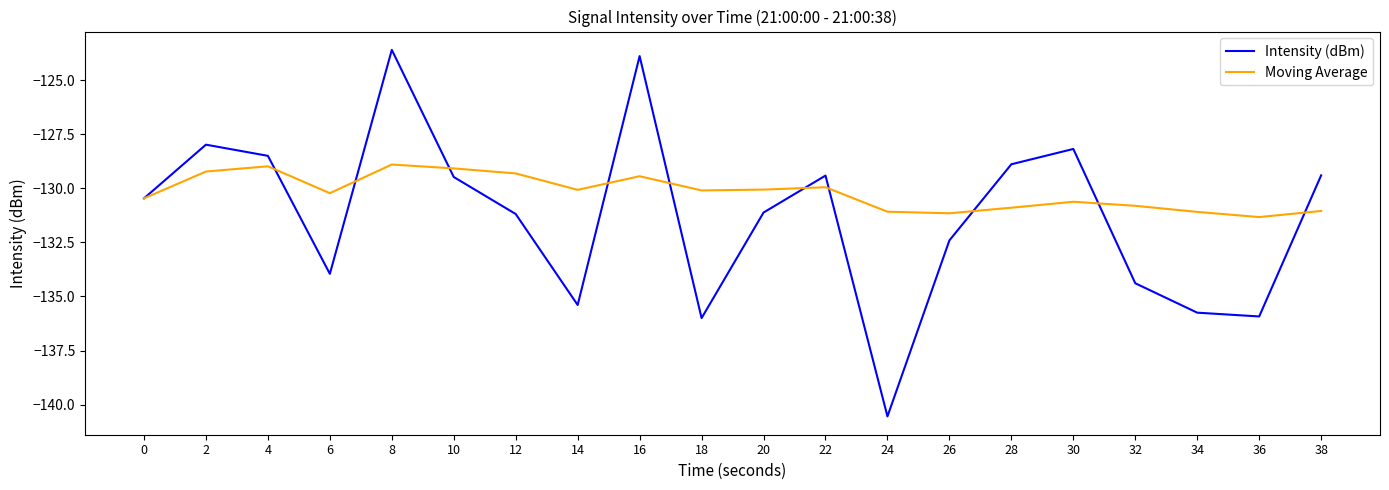

What is the total value across all series at 10?

-258.6